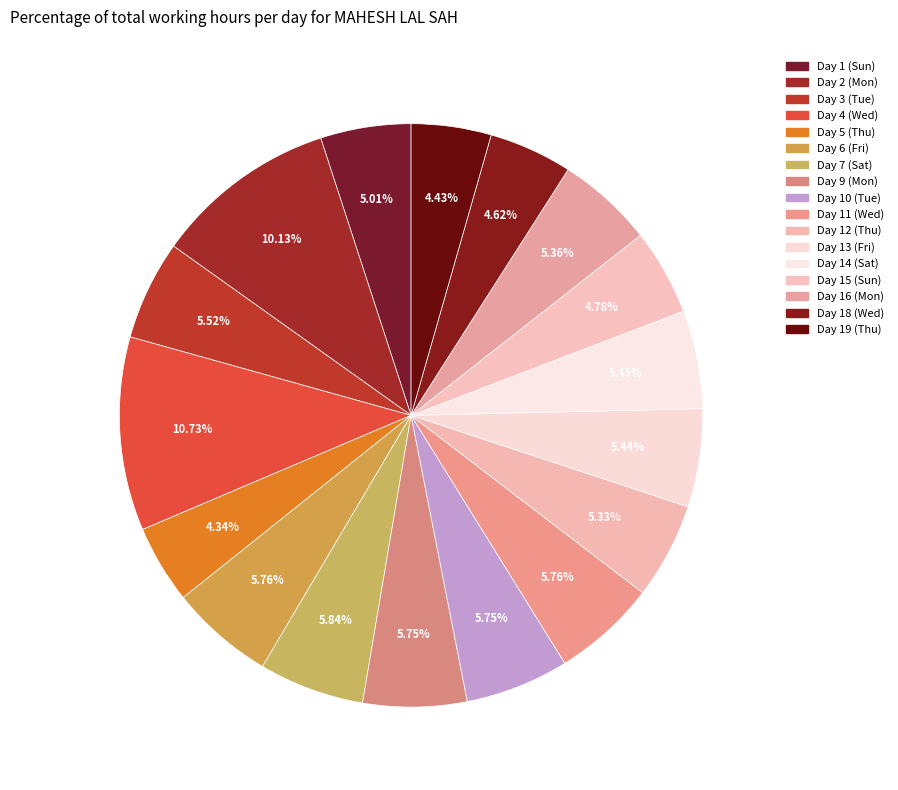

To the nearest percent, what percentage of the pie is Day 7 (Sat)?

6%